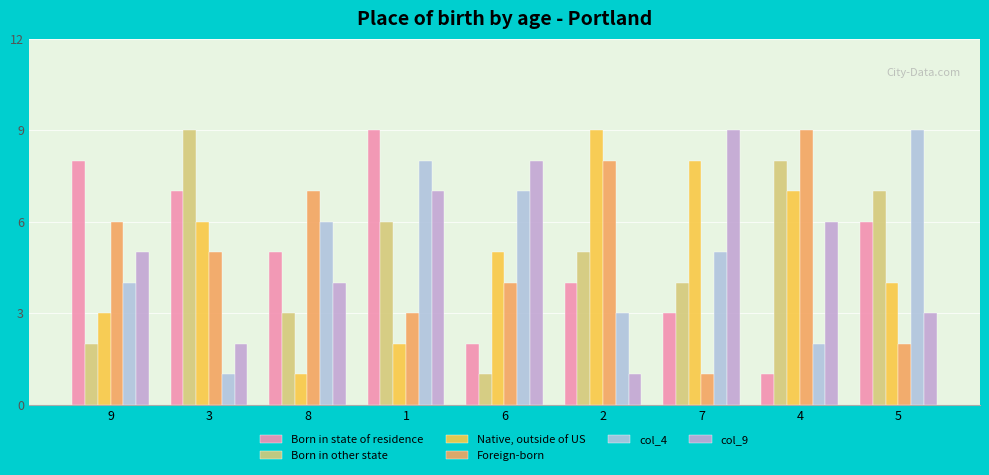

At 8, list the series in order from largest to smallest.

Foreign-born, col_4, Born in state of residence, col_9, Born in other state, Native, outside of US